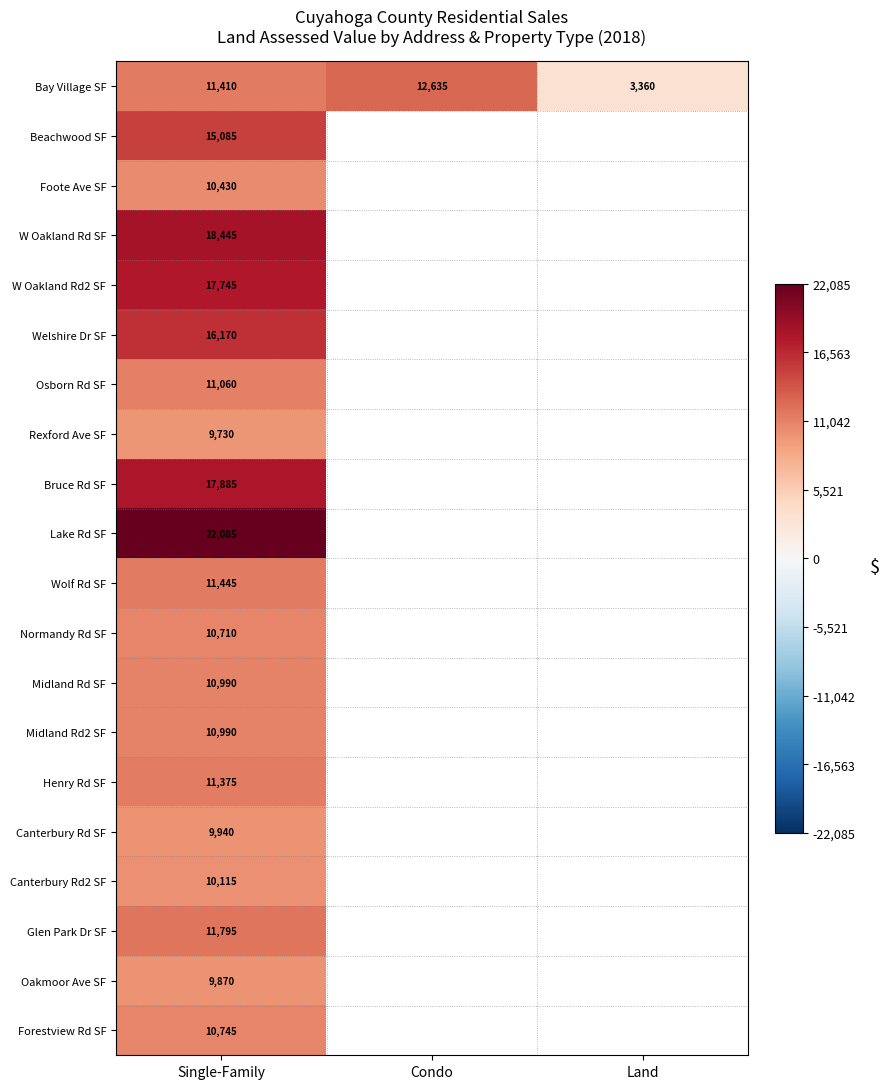

True or false: Oakmoor Ave SF has a value of 9870 at Single-Family.

True